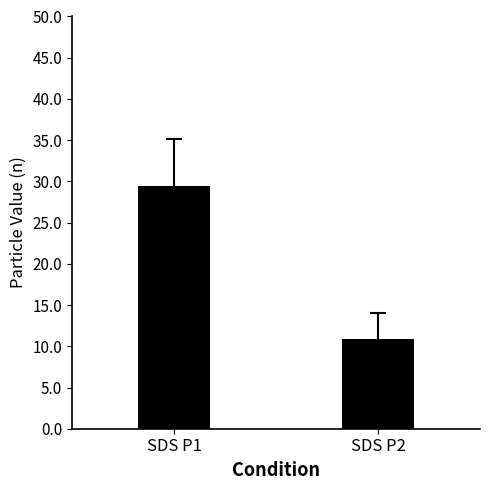

How many series are shown in this chart?

1